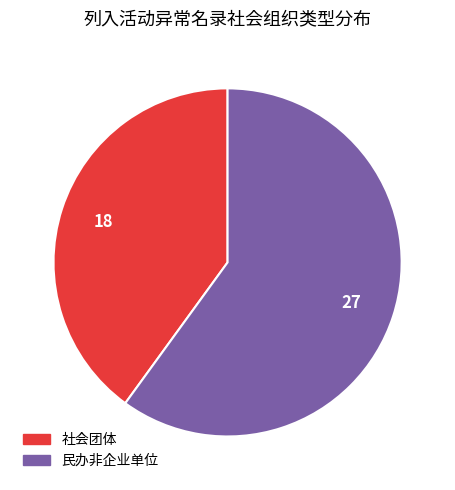

Combined, do 民办非企业单位 and 社会团体 account for over 50%?

Yes